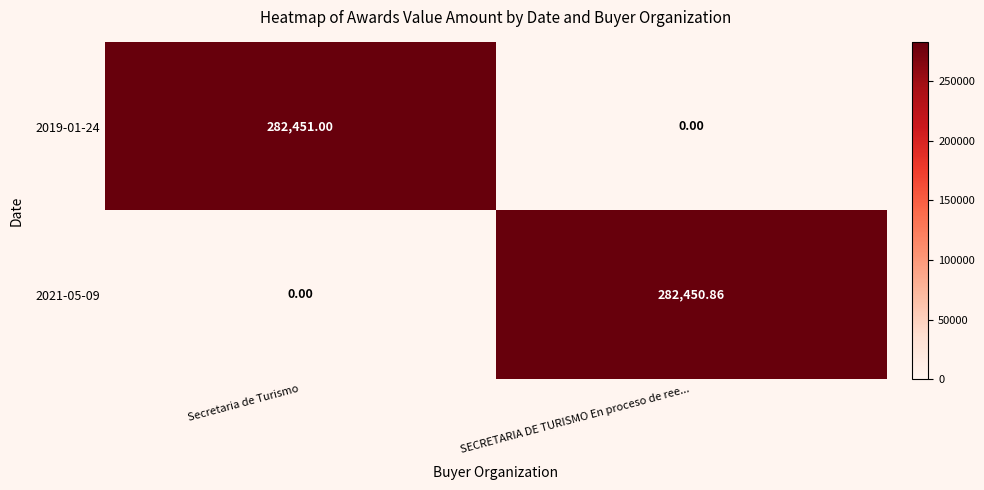

List the series in order of their peak value, highest first.

2019-01-24, 2021-05-09